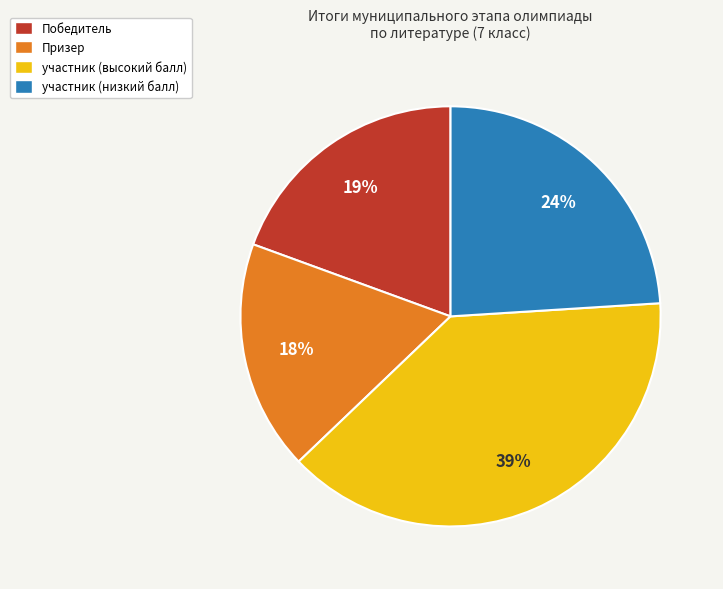

What percentage is the Призер slice, to the nearest percent?

18%